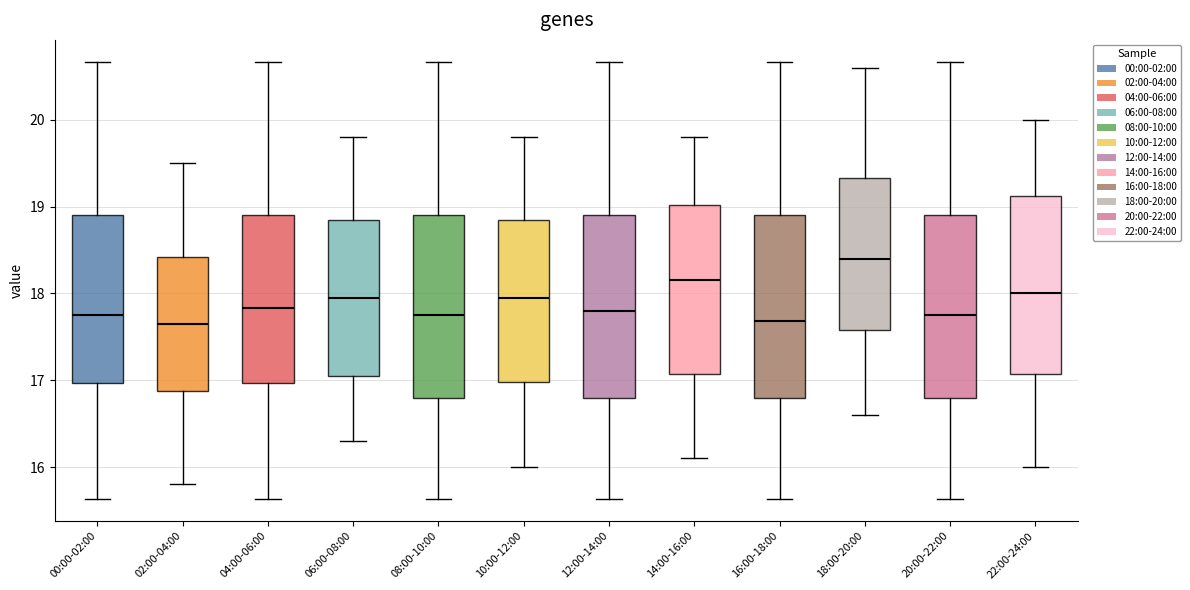

Which box's median line is the highest?

18:00-20:00